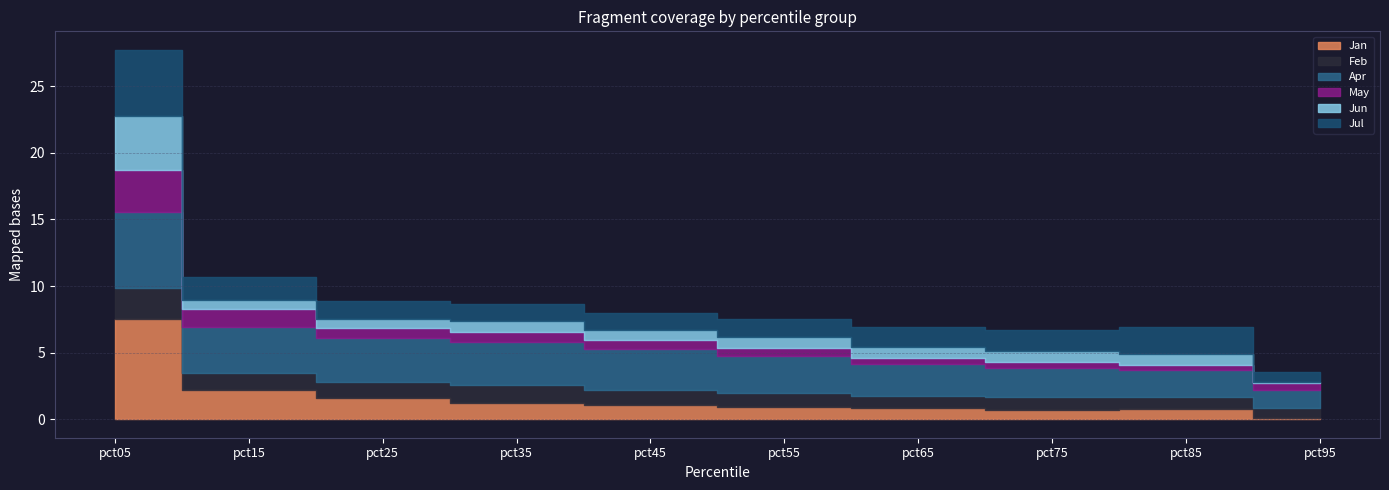

Is the value of Jul at pct05 greater than the value of Apr at pct05?

No